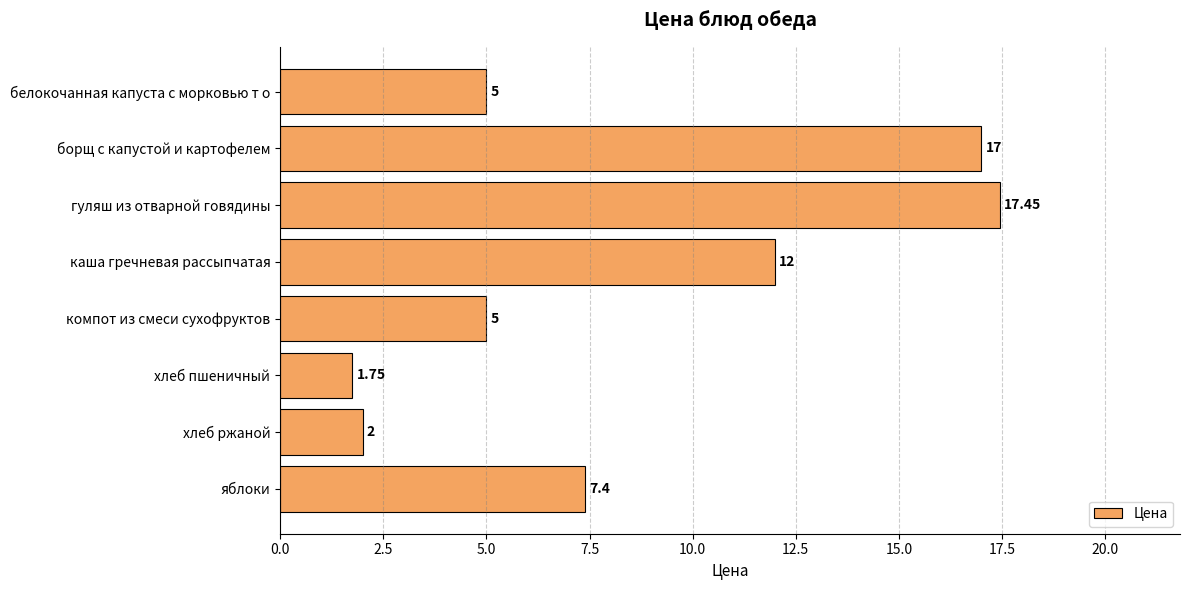

Which label corresponds to the largest value in the chart?

гуляш из отварной говядины